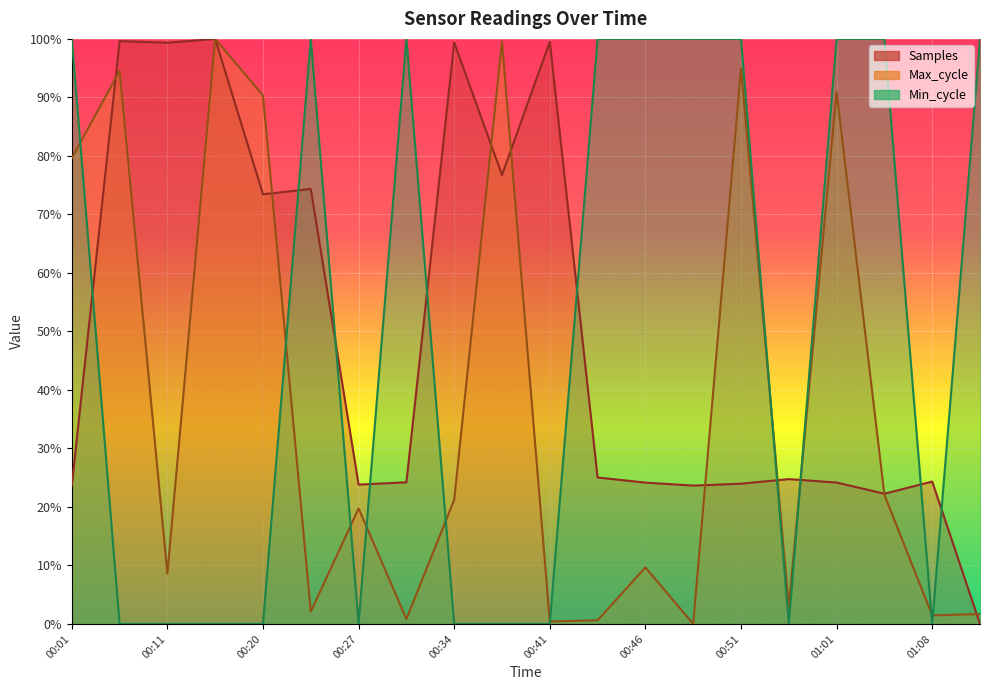

Which series has the largest total across all categories?

Min_cycle